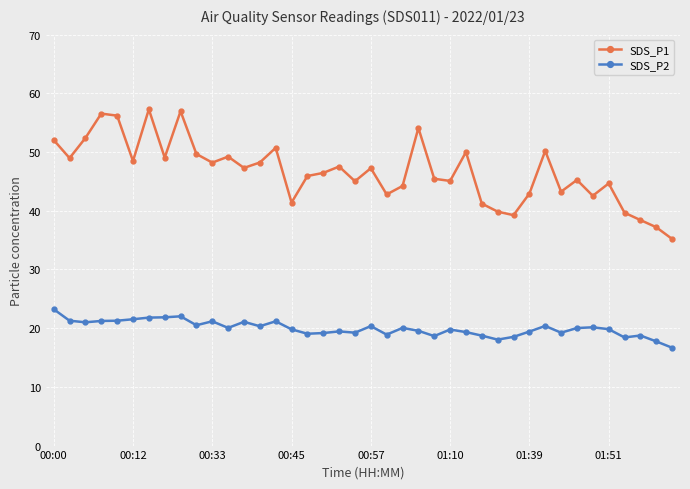

True or false: SDS_P1 and SDS_P2 intersect in this chart.

False